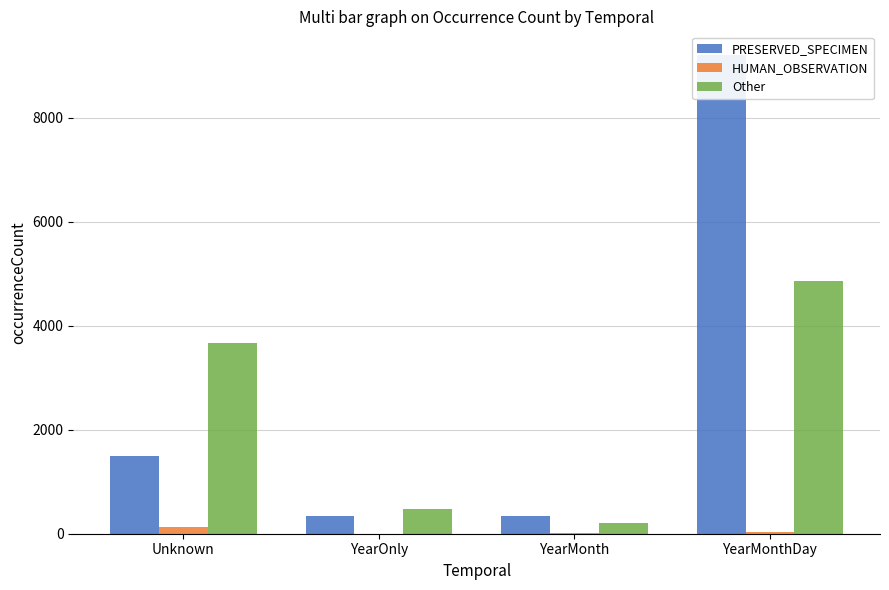

What is the sum of all HUMAN_OBSERVATION values?

175